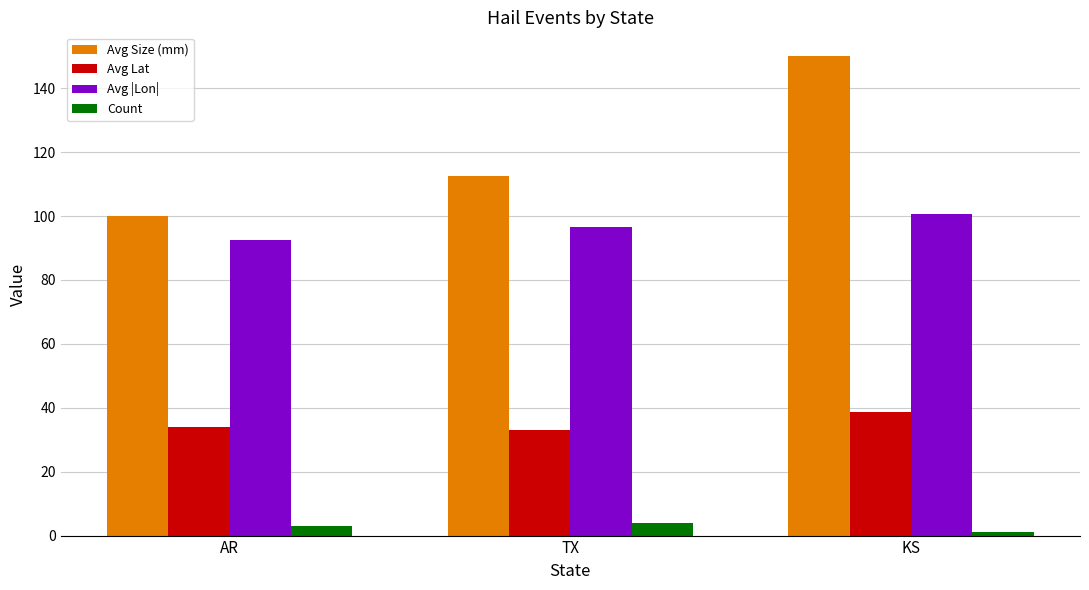

Where is Avg Size (mm) nearest to the value 125?

TX